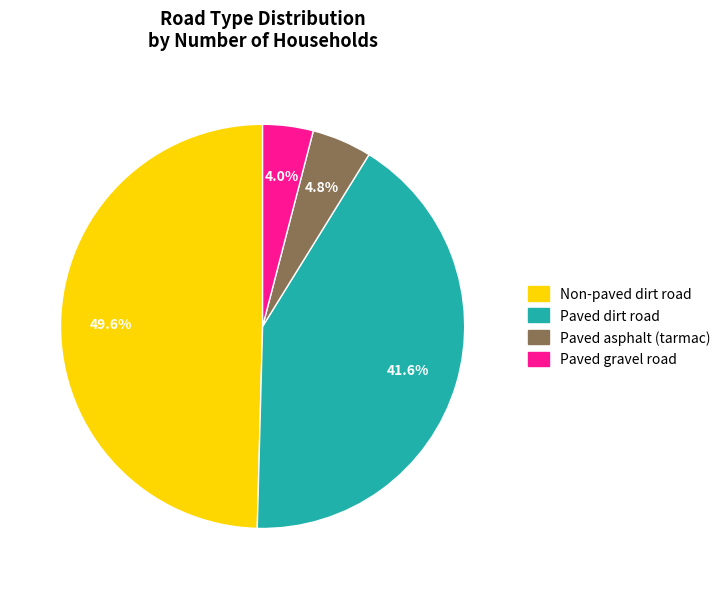

To the nearest percent, what is the difference between the Paved asphalt (tarmac) and Paved gravel road slice percentages?

1%